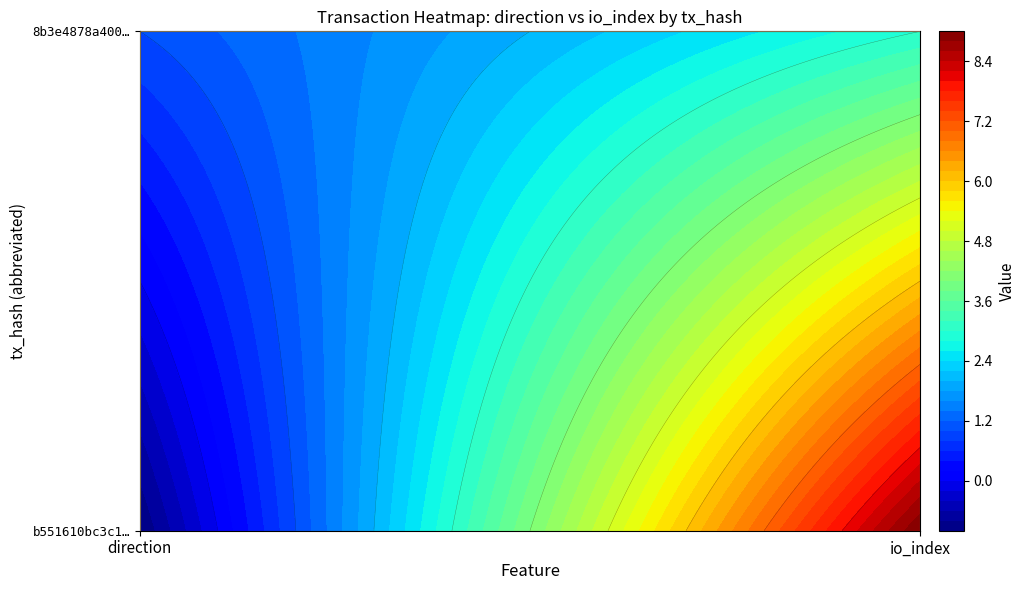

Which series has the largest total across all categories?

b551610bc3c101e2f8cf0a511df548c0cefa444